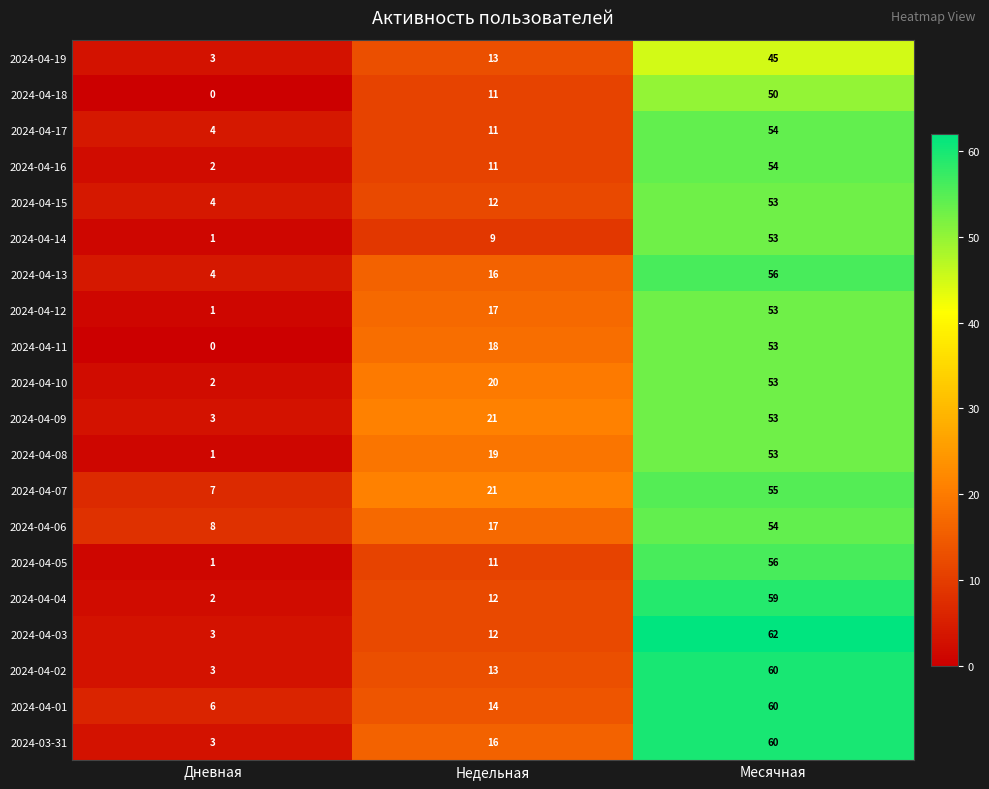

Which series has the largest total across all categories?

2024-04-07